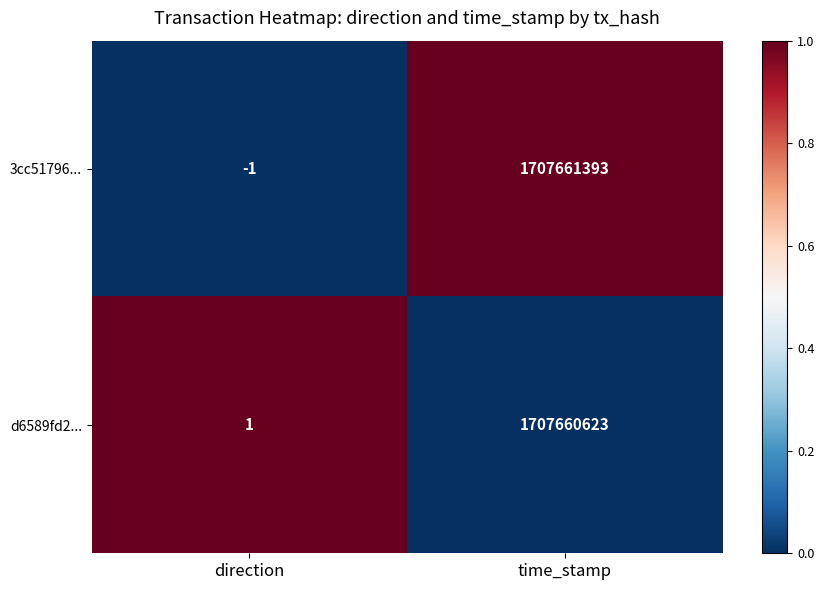

Reading left to right, transcribe all the data shown in this chart.

3cc51796...: direction=-1	time_stamp=1707661393
d6589fd2...: direction=1	time_stamp=1707660623